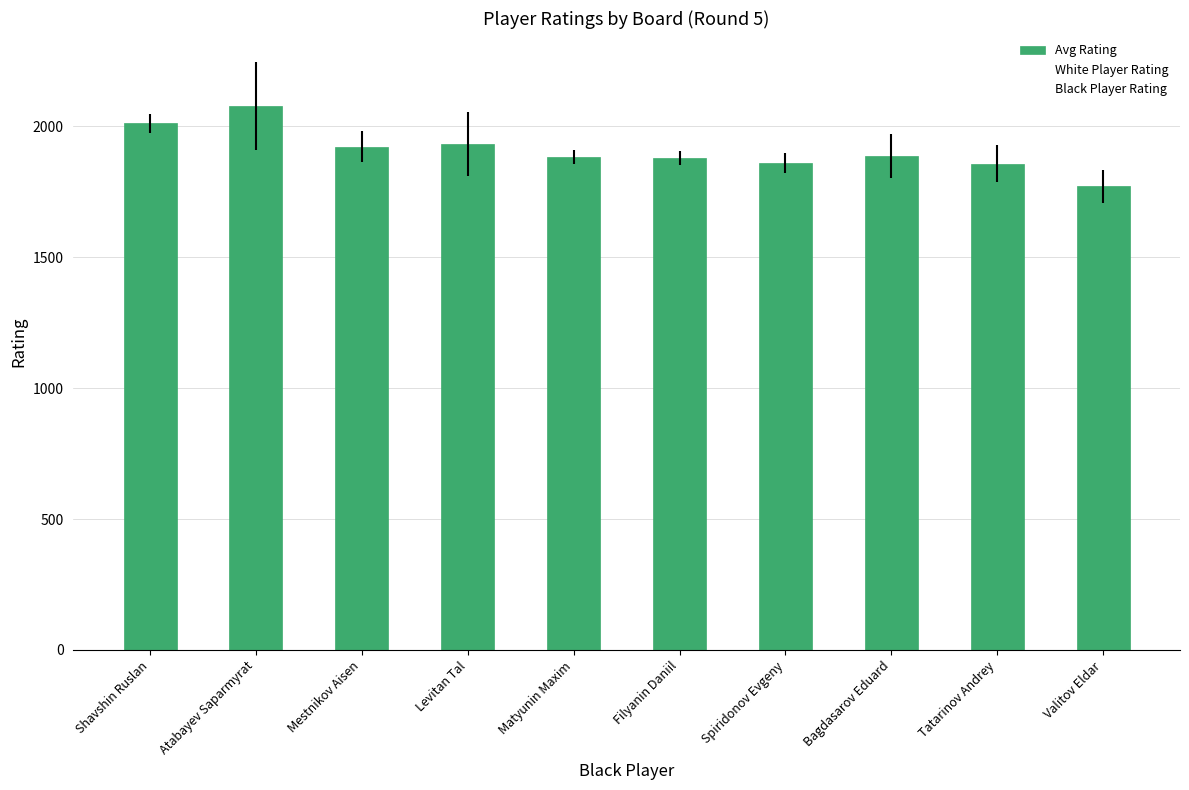

How many groups of bars are there?

10